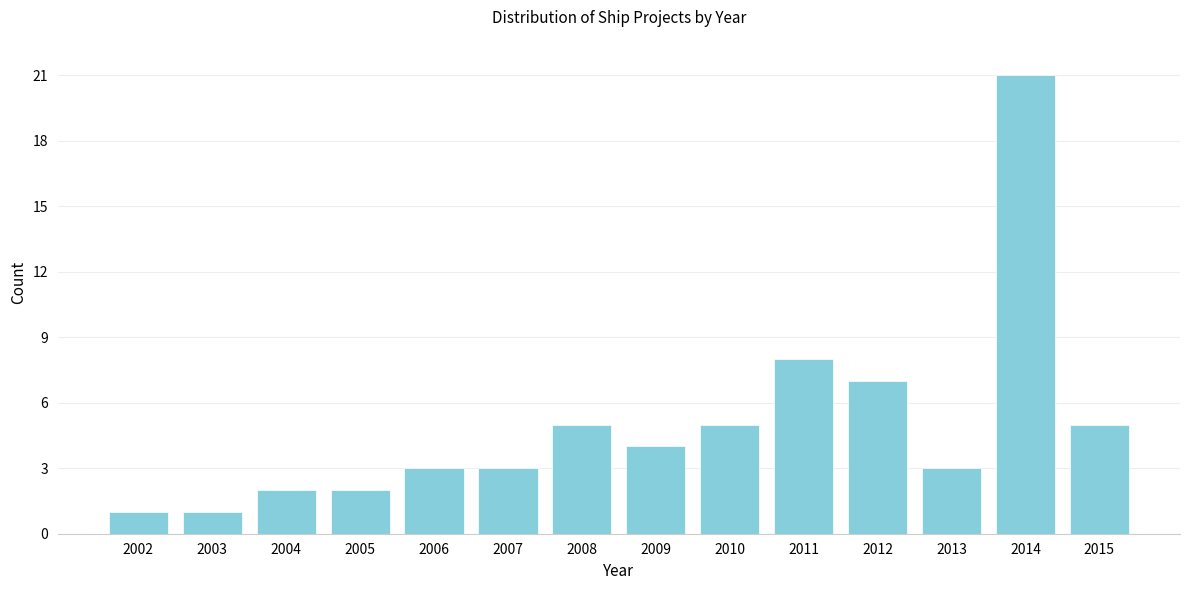

Reading right to left, list all the values displayed in this chart.

5	21	3	7	8	5	4	5	3	3	2	2	1	1